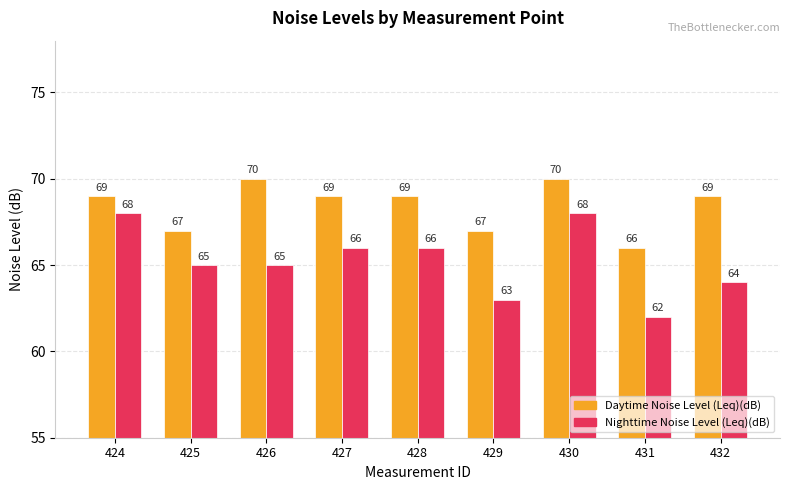

Which series changed the most between 424 and 428?

Nighttime Noise Level (Leq)(dB)